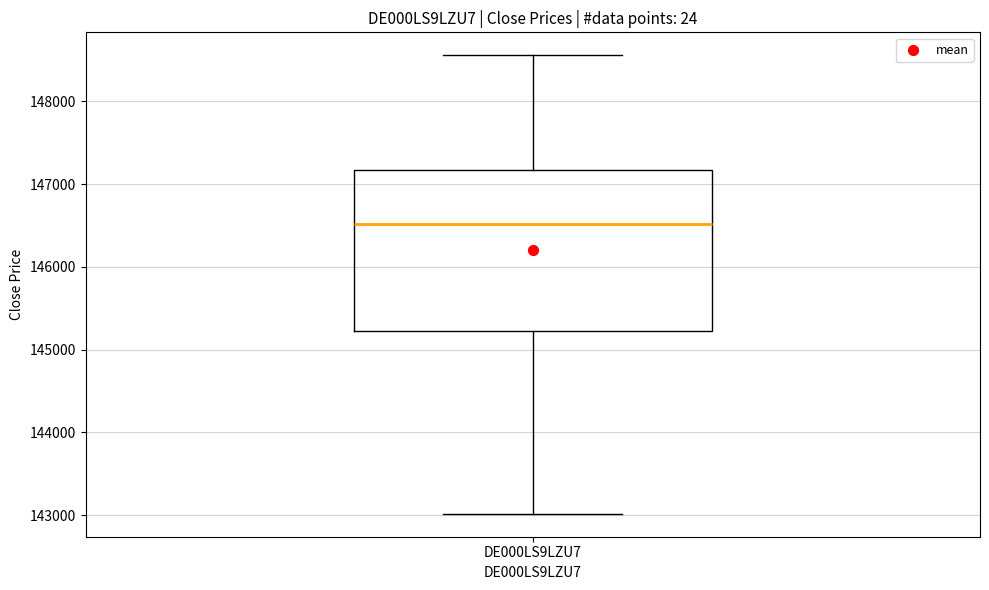

Transcribe this box plot: give where the median line is, the range the box spans, and where the two whiskers end, as read against the y-axis. The values are not printed on the chart, so give them approximately, as read against the axis.

median 146500, box 145200 to 147200, whiskers 143000 to 148600